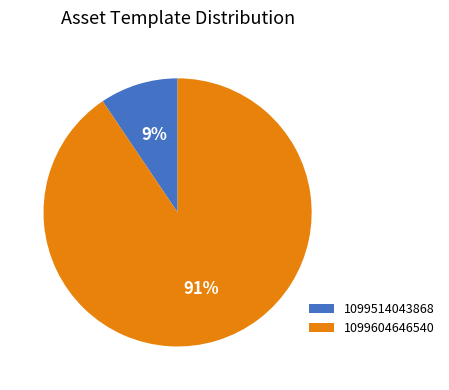

Does 1099514043868 account for over 50% of the chart?

No